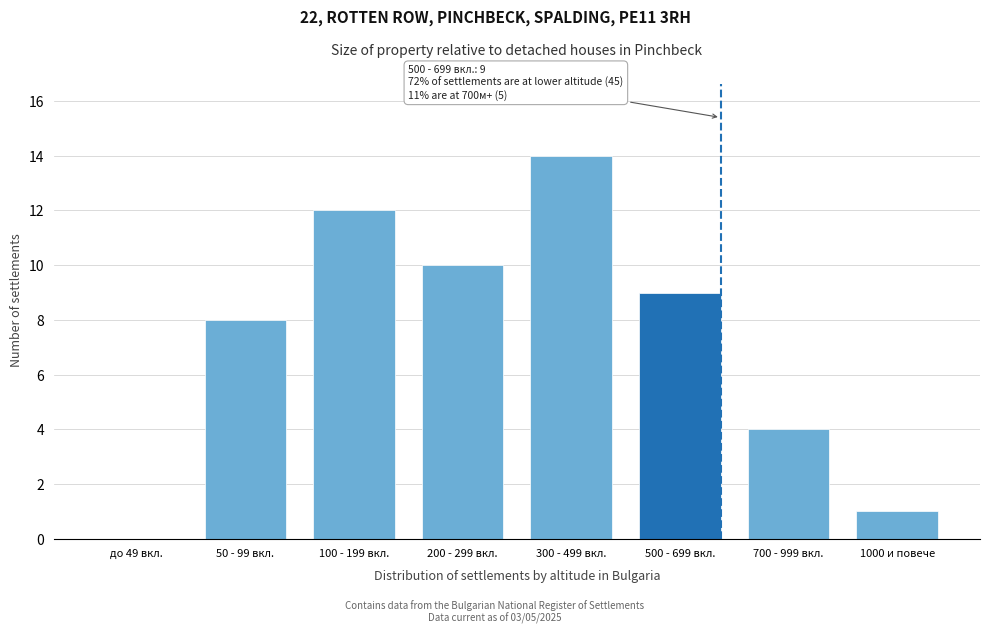

Reading left to right, what are all the values shown in this chart?

до 49 вкл.=0	50 - 99 вкл.=8	100 - 199 вкл.=12	200 - 299 вкл.=10	300 - 499 вкл.=14	500 - 699 вкл.=9	700 - 999 вкл.=4	1000 и повече=1